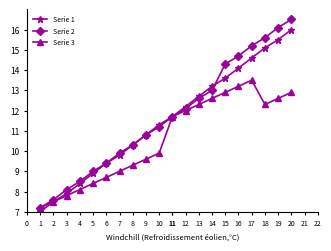

At how many categories does at least one series exceed 10?

13